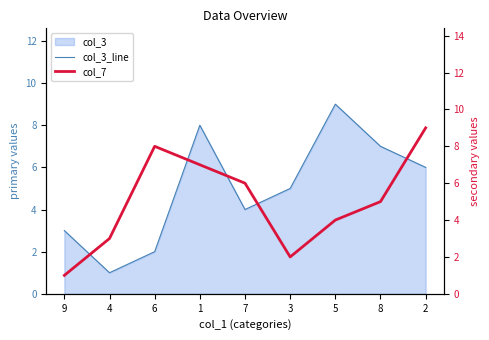

After their last crossing, which series has the higher values: col_3_line or col_7?

col_7